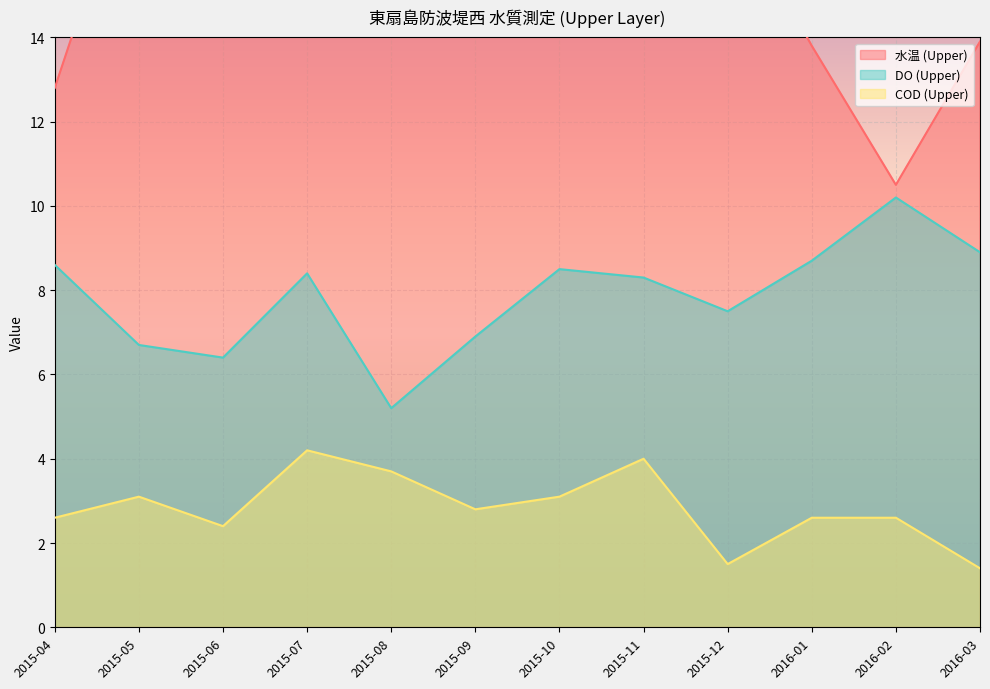

Reading left to right, list all the values displayed in this chart.

水温 (Upper): 12.8	18.8	20.6	22.8	29.1	24.6	22.0	18.7	17.4	13.8	10.5	13.9
DO (Upper): 8.6	6.7	6.4	8.4	5.2	6.9	8.5	8.3	7.5	8.7	10.2	8.9
COD (Upper): 2.6	3.1	2.4	4.2	3.7	2.8	3.1	4.0	1.5	2.6	2.6	1.4